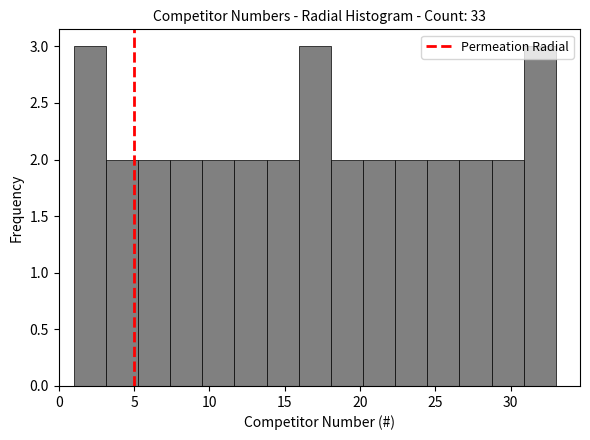

Reading left to right, transcribe this chart: for each bar, give the range it covers on the x-axis and its height. Neither the bar edges nor the heights are printed on the chart, so give them approximately, as read against the axes.

1.0 to 3.0: 3
3.0 to 5.5: 2
5.5 to 7.5: 2
7.5 to 9.5: 2
9.5 to 11.5: 2
11.5 to 14.0: 2
14.0 to 16.0: 2
16.0 to 18.0: 3
18.0 to 20.0: 2
20.0 to 22.5: 2
22.5 to 24.5: 2
24.5 to 26.5: 2
26.5 to 28.5: 2
28.5 to 31.0: 2
31.0 to 33.0: 3